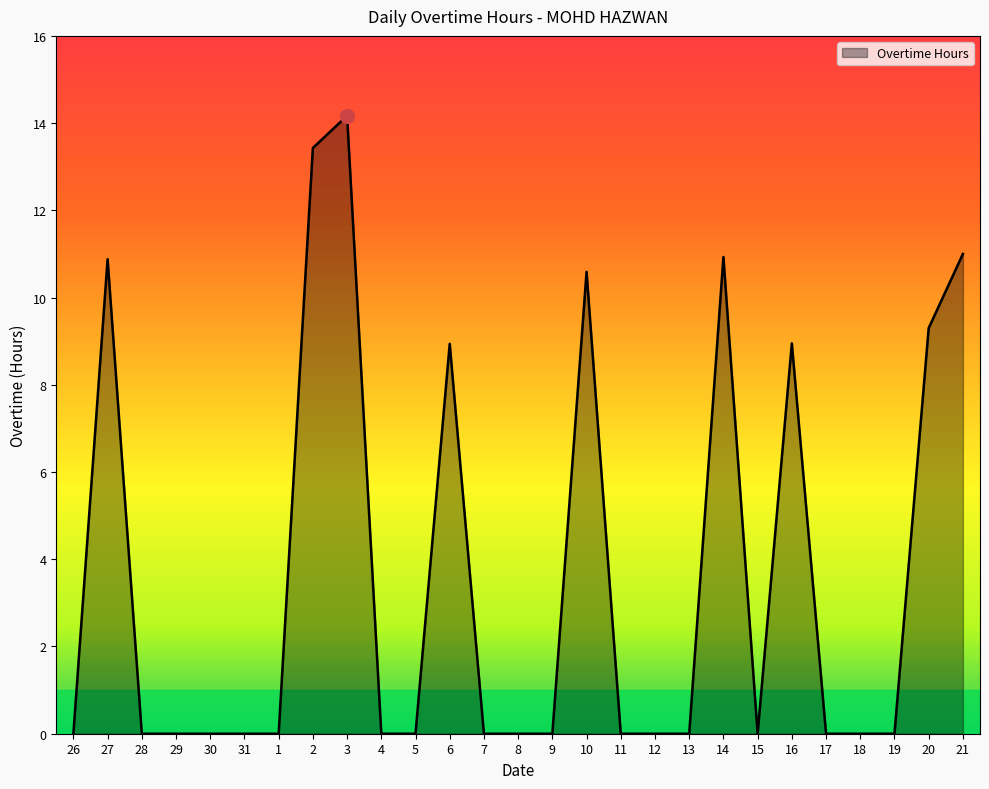

Which has a higher value, 7 or 20?

20